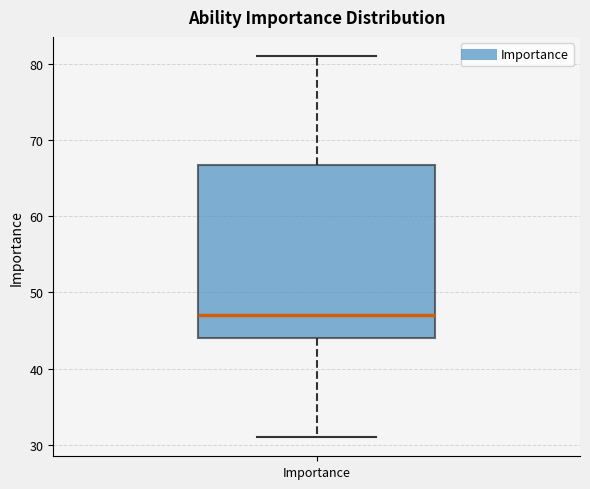

Transcribe this box plot: give where the median line is, the range the box spans, and where the two whiskers end, as read against the y-axis. The values are not printed on the chart, so give them approximately, as read against the axis.

median 47, box 44 to 67, whiskers 31 to 81